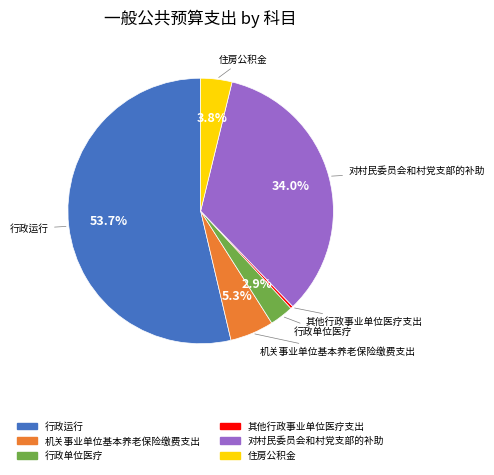

To the nearest percent, what is the average slice percentage?

17%